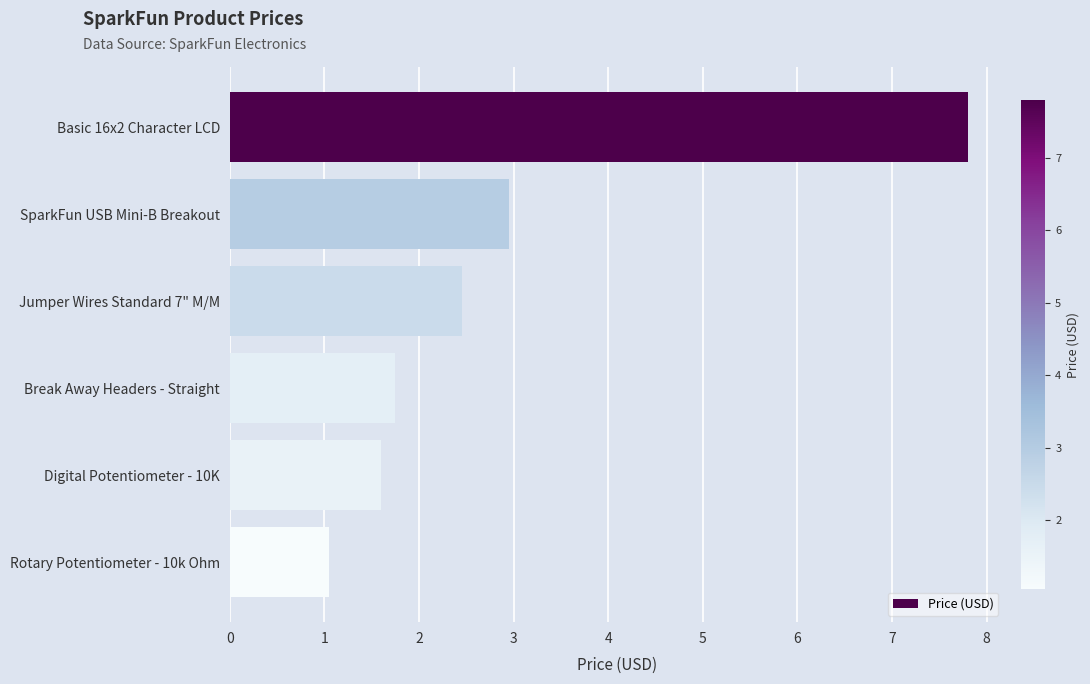

What is the label of the 3rd bar from the top?

Jumper Wires Standard 7" M/M